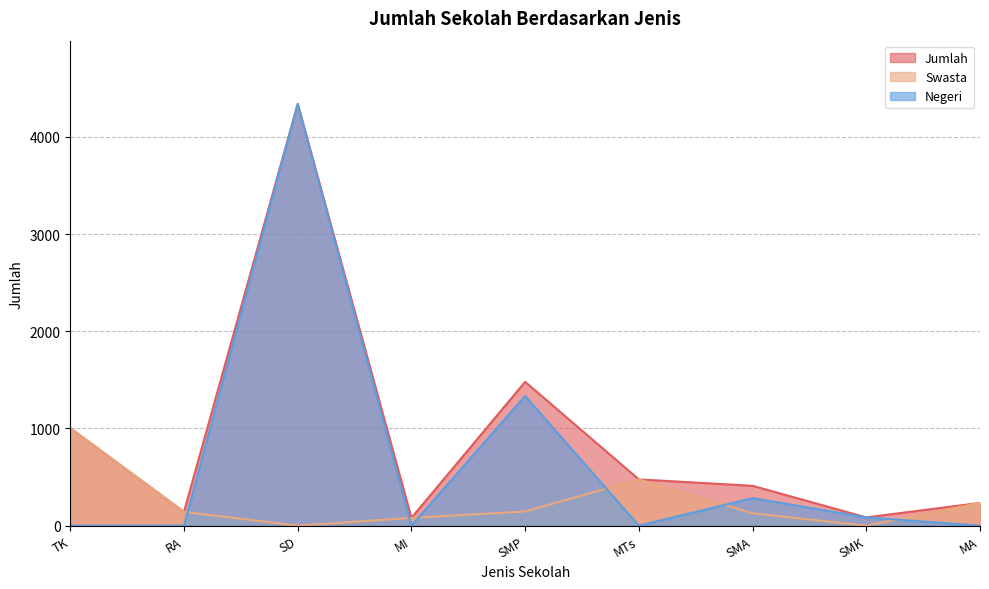

What are all the series names shown in the legend?

Jumlah, Swasta, Negeri